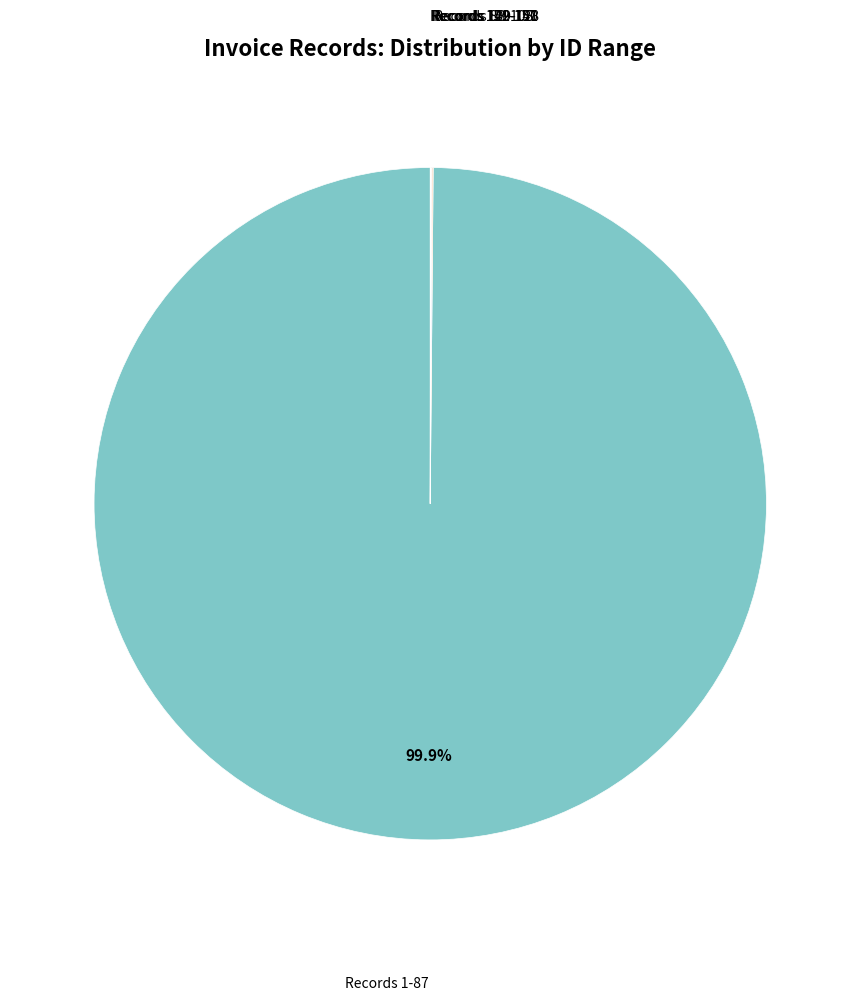

Does any single category account for the majority?

Yes